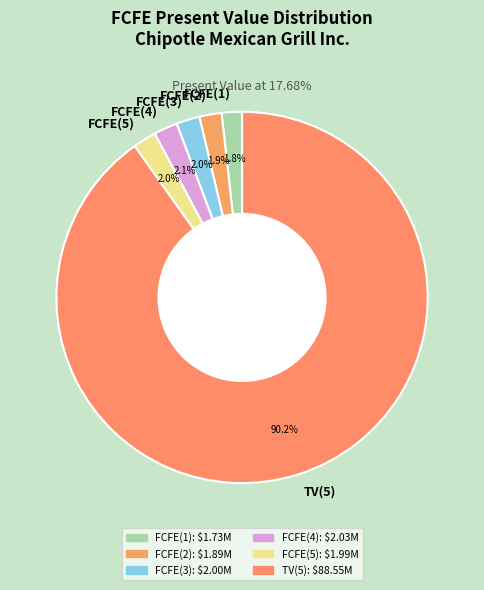

How many slices are in this pie chart?

6